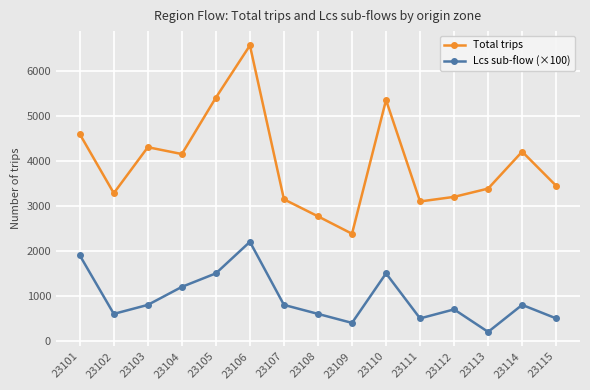

What is the total value across all series at 23114?

5002